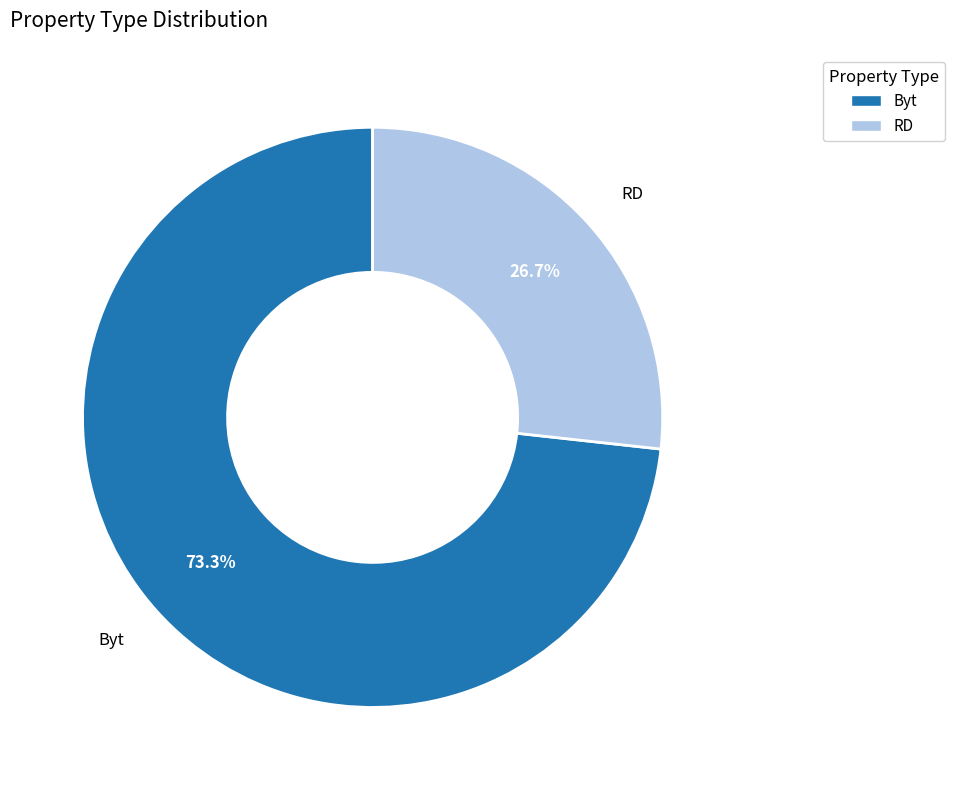

Does Byt represent more than half of the total?

Yes